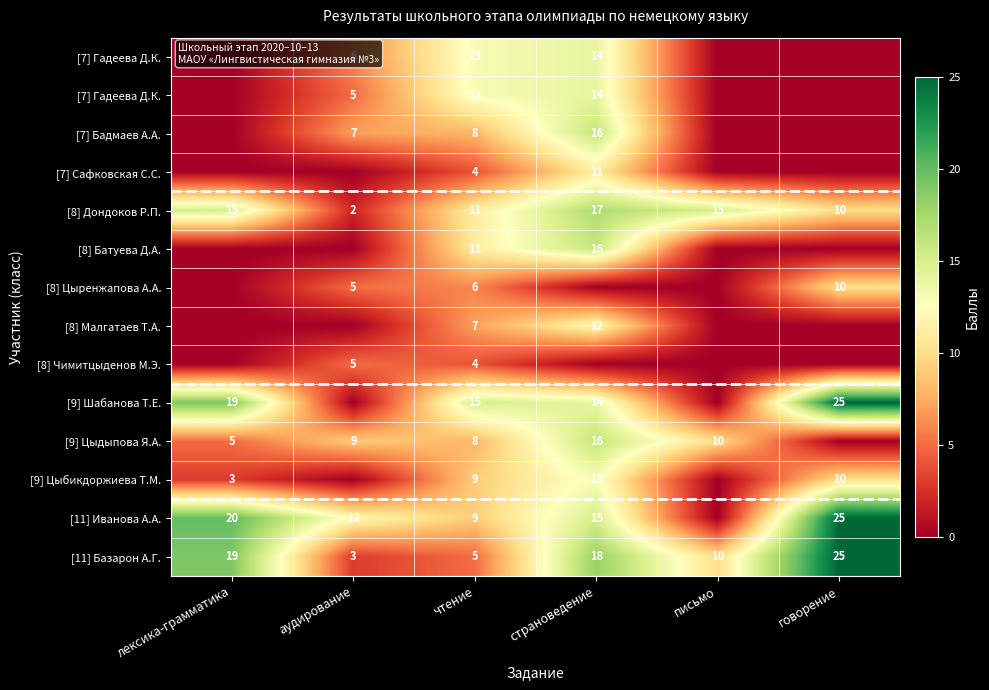

Which category has the lowest value across all series?

лексика-грамматика